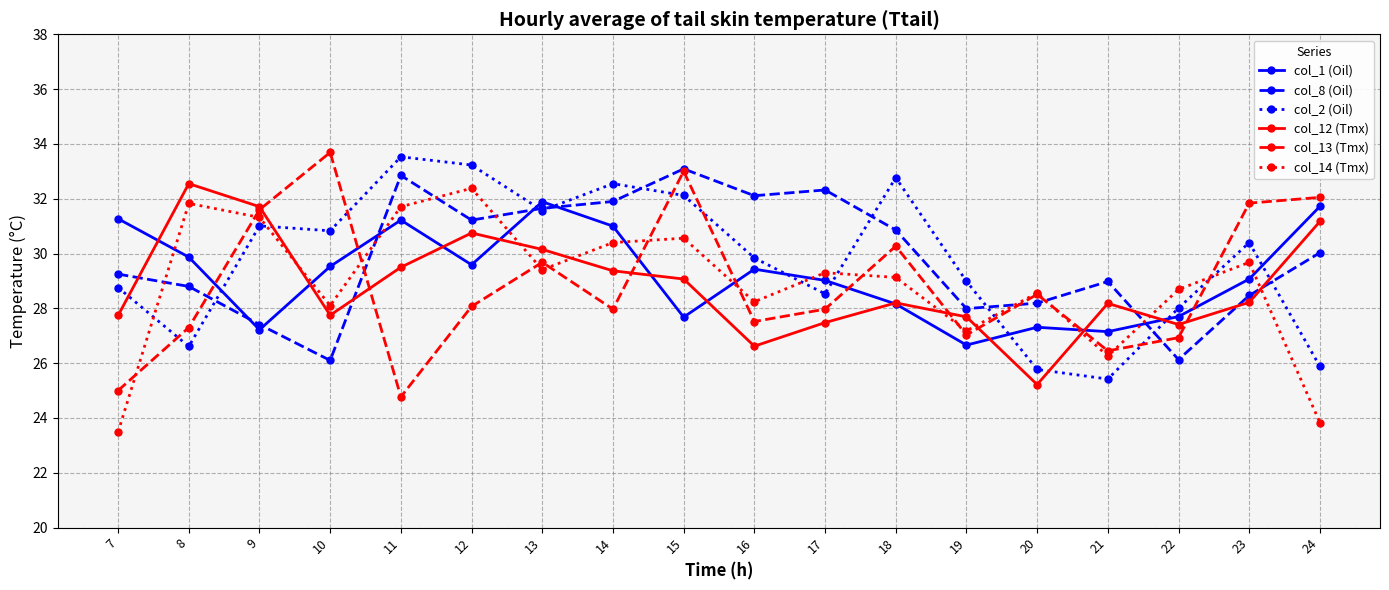

Between which two adjacent categories do col_8 (Oil) and col_2 (Oil) first intersect?

8 and 9